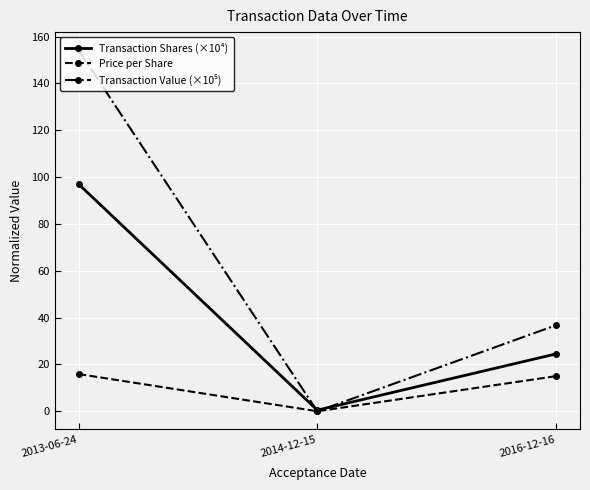

How many data points in Transaction Shares (×10⁴) are above 24?

2